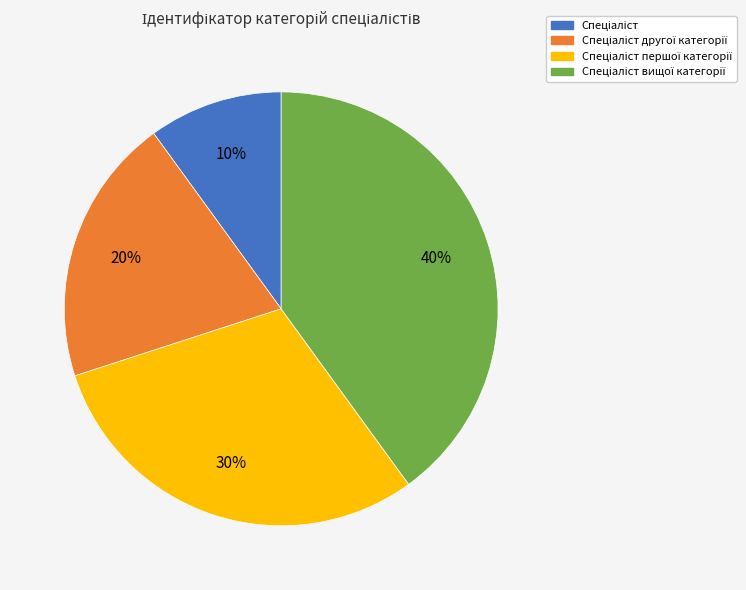

Does any single category account for the majority?

No